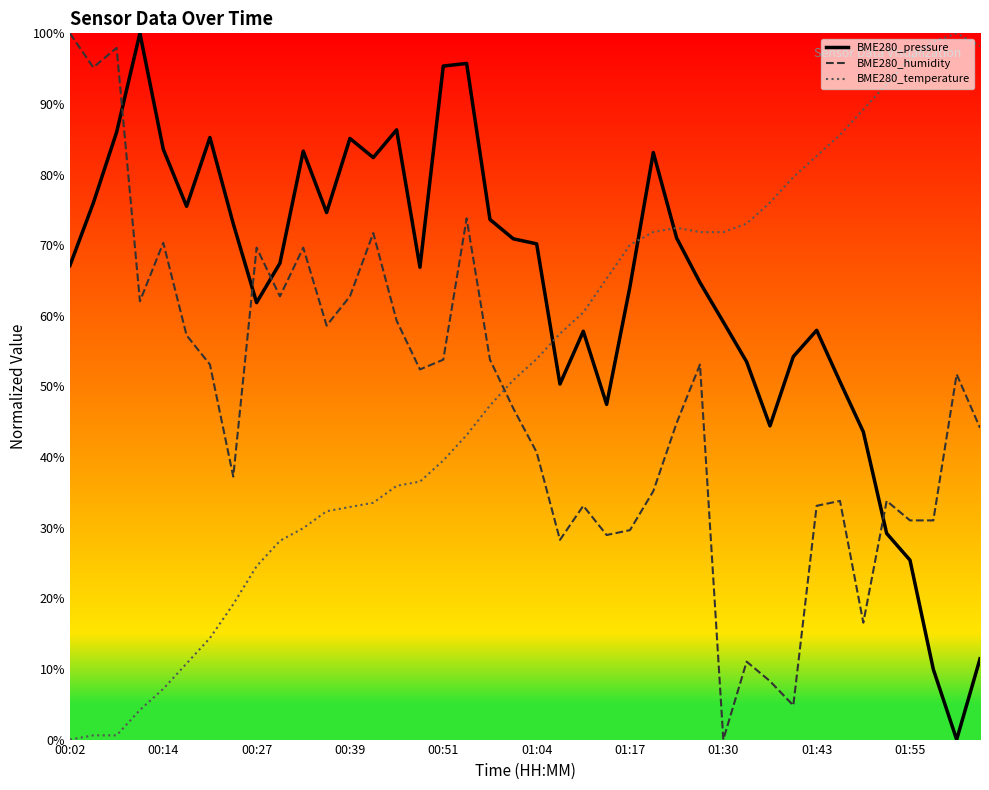

What is the difference between the maximum and minimum values in the BME280_pressure series?

100.0